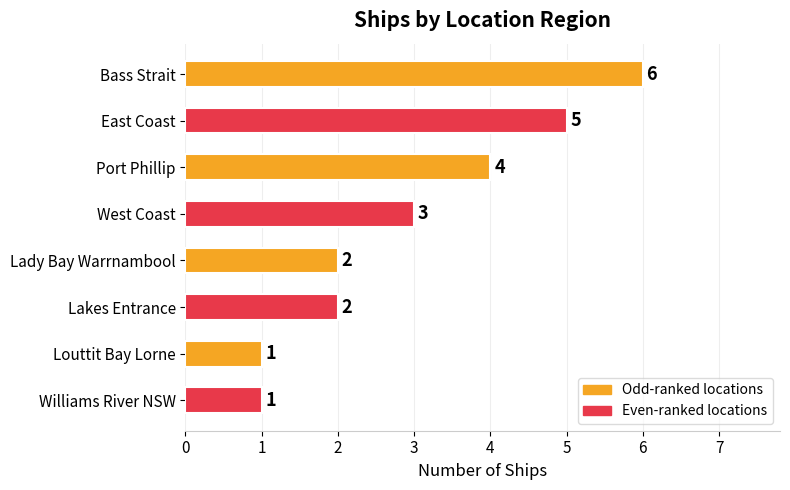

What is the average value?

3